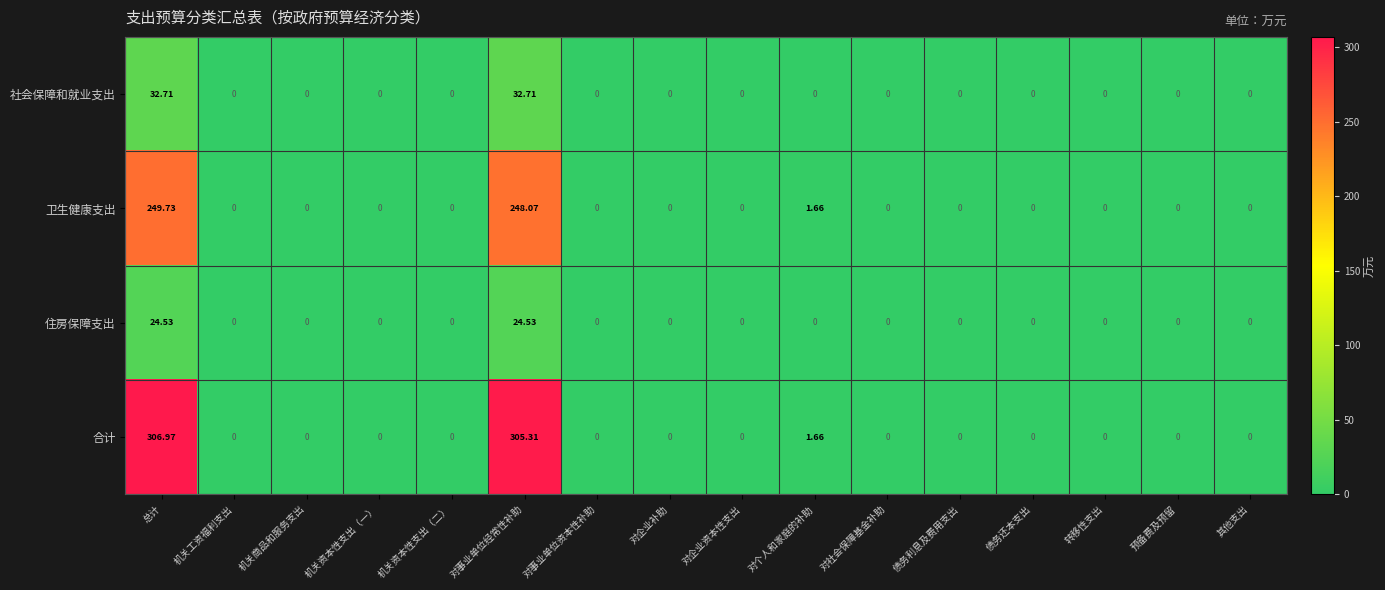

Which series has the widest spread of values?

合计